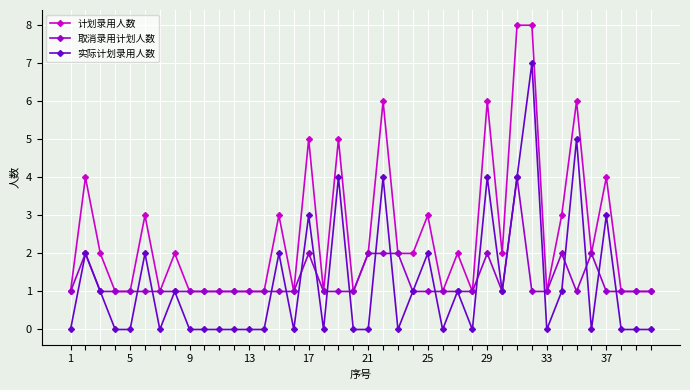

What is the value of the 取消录用计划人数 point at the 36th from the left?

2